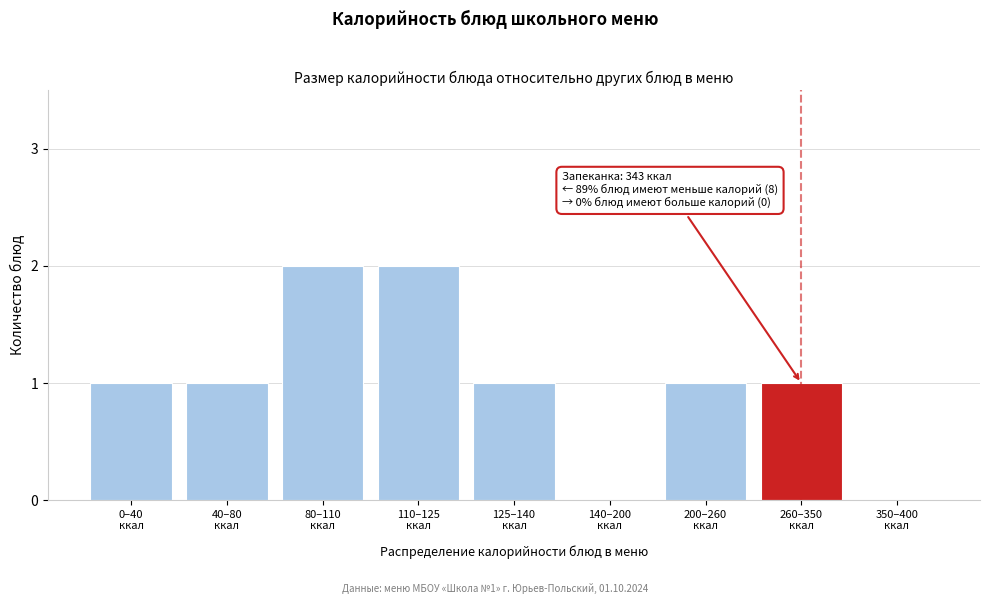

What is the sum of all values?

9